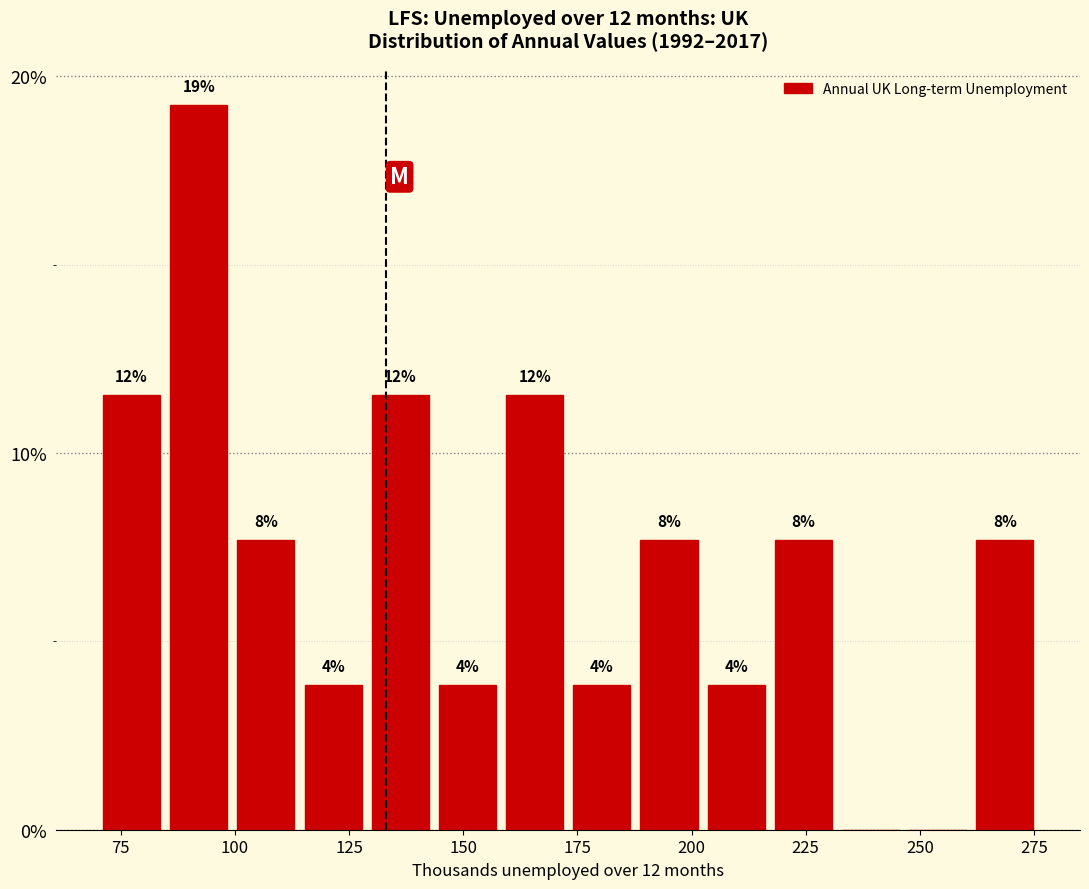

Around what value on the x-axis is the tallest bar? Give the approximate position of its centre, as read against the axis.

90